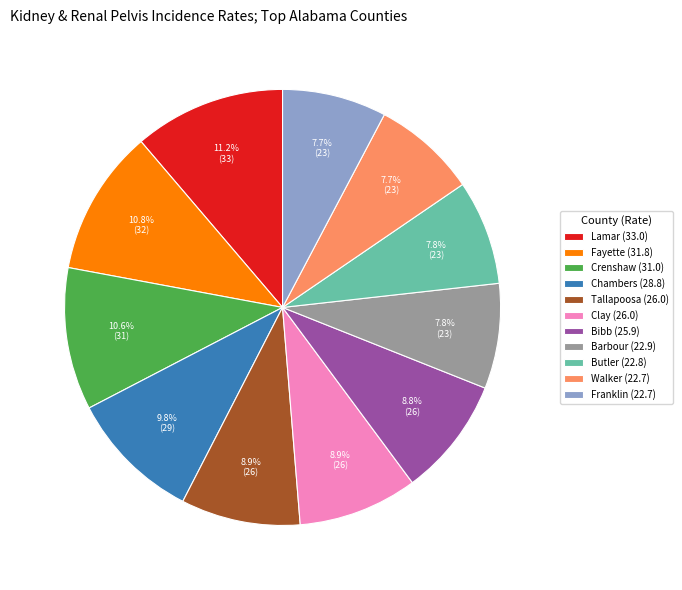

Is there any slice that represents more than half of the pie?

No